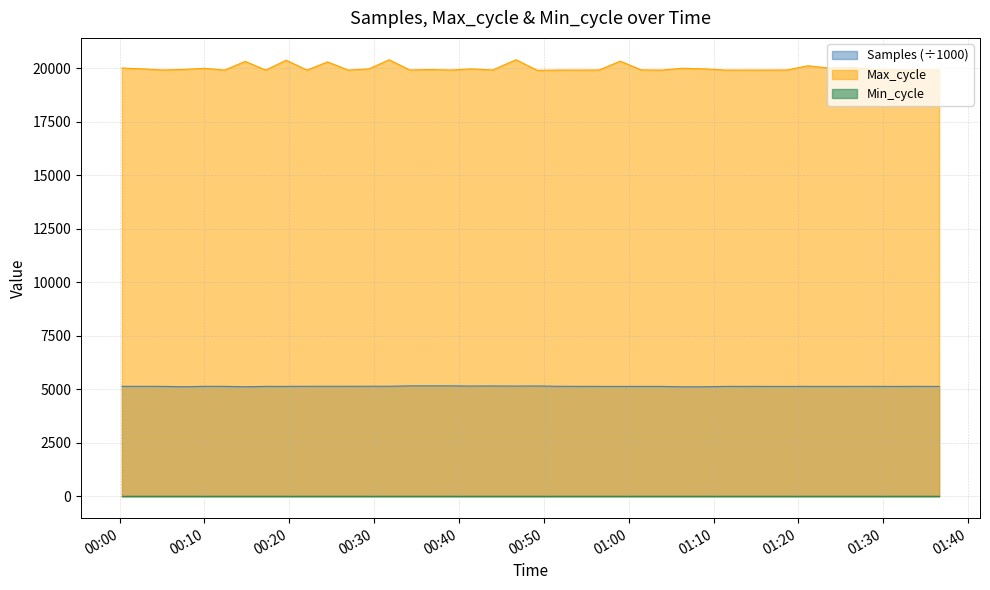

What is the difference between the second highest and second lowest values in the Samples series?

42.3